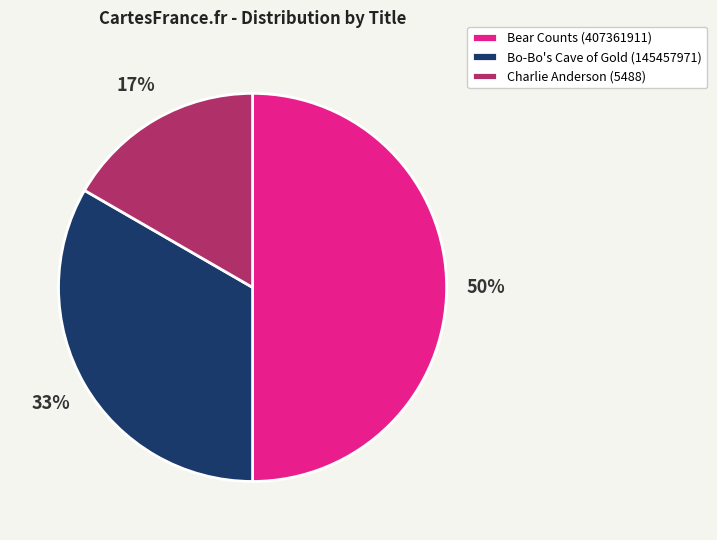

Which has a higher value, Charlie Anderson (5488) or Bear Counts (407361911)?

Bear Counts (407361911)